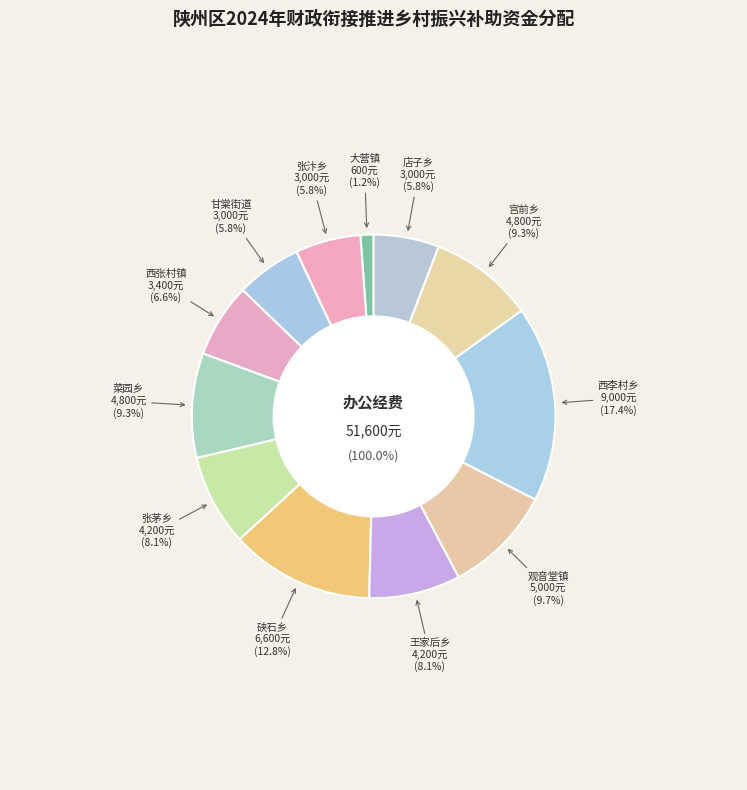

To the nearest percent, what is the difference between the 菜园乡 and 硖石乡 slice percentages?

3%